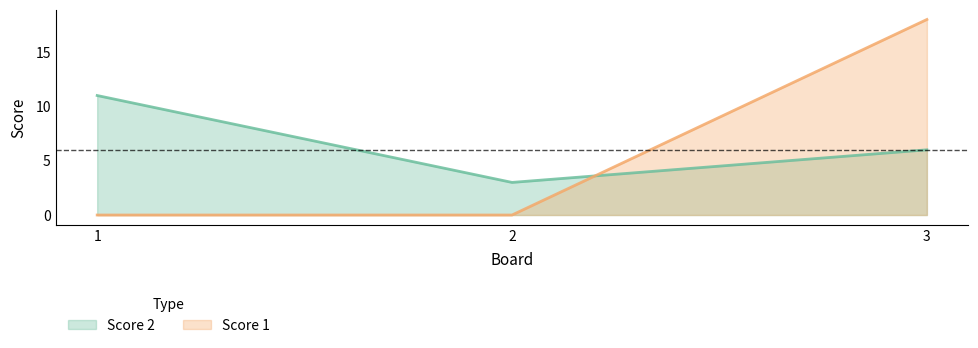

What is the difference between the maximum and minimum values in the Score 2 series?

8